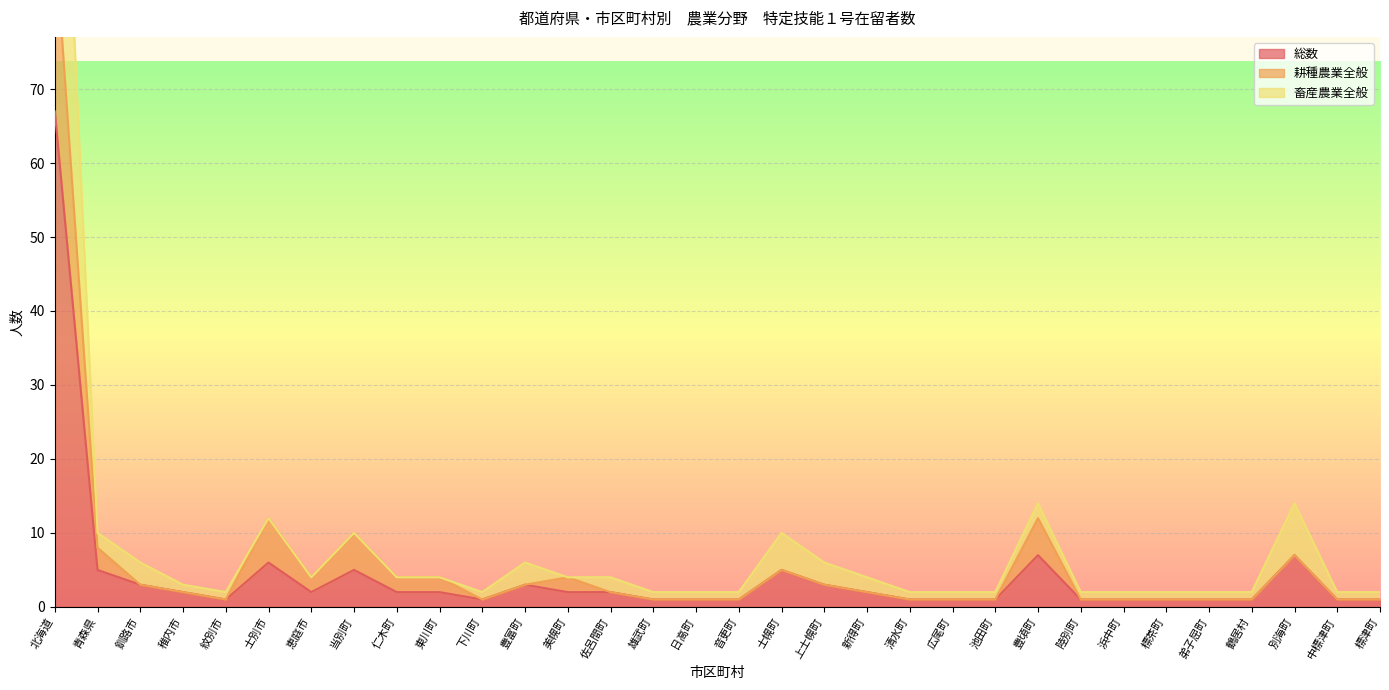

What is the label of the 20th point from the left?

新得町